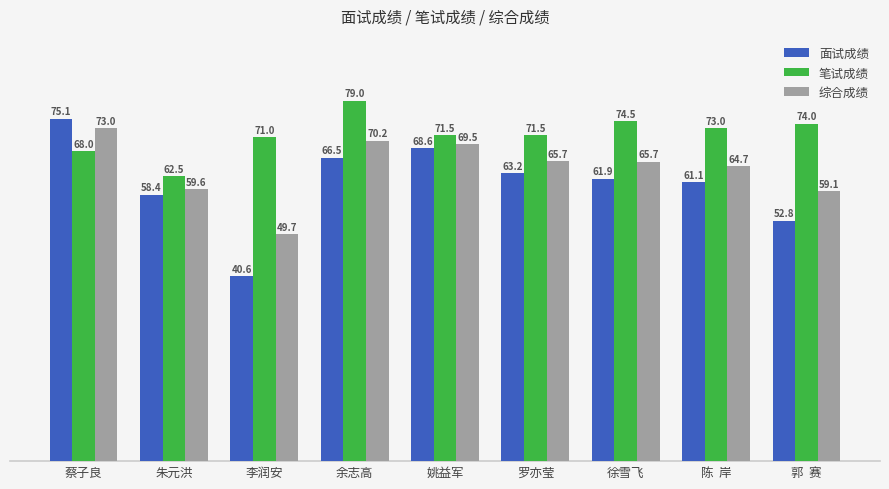

The value of 笔试成绩 at 余志高 is 40.8. True or false?

False